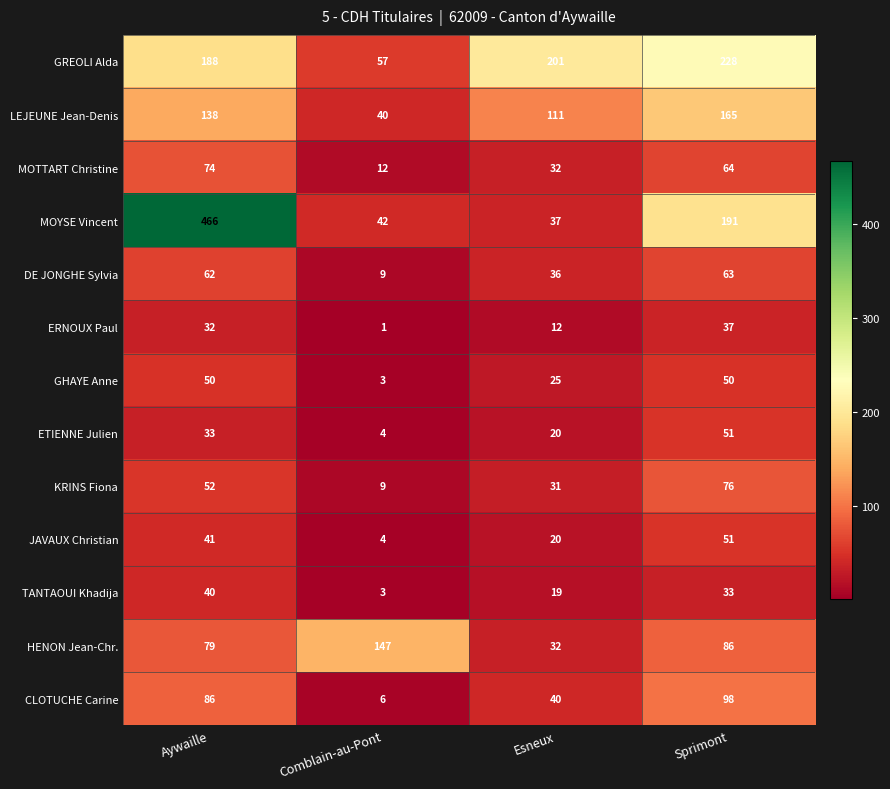

The LEJEUNE Jean-Denis series shows 165 at Sprimont. True or false?

True